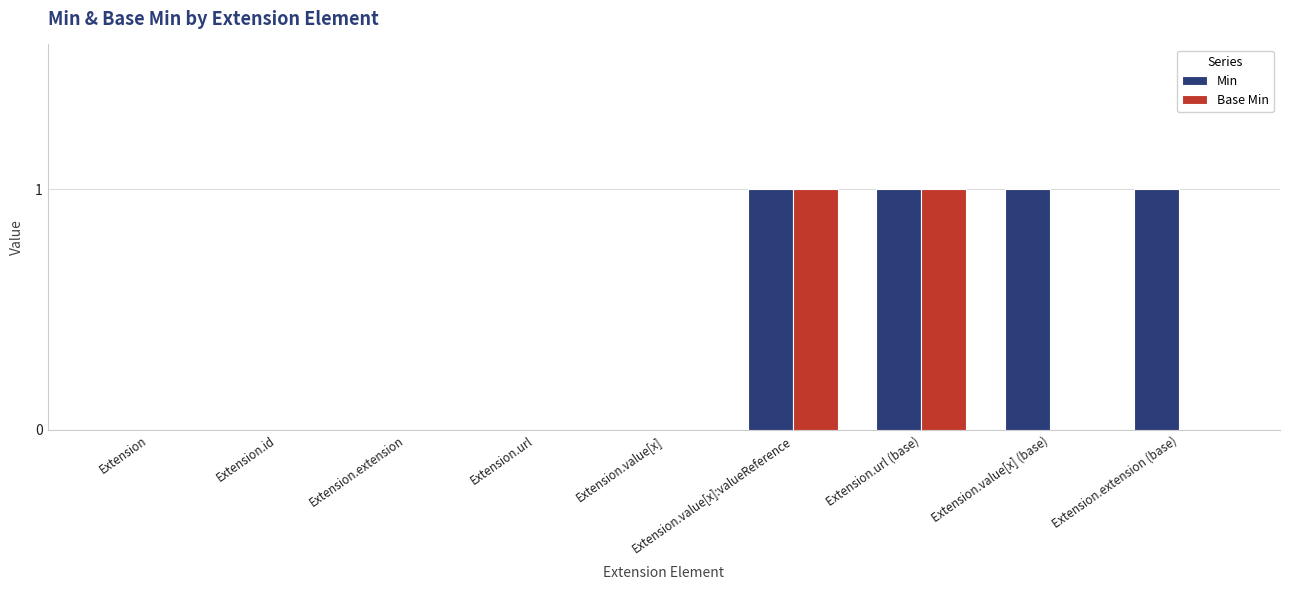

Reading left to right, extract all data points from this chart.

Min: Extension=0	Extension.id=0	Extension.extension=0	Extension.url=0	Extension.value[x]=0	Extension.value[x]:valueReference=1	Extension.url (base)=1	Extension.value[x] (base)=1	Extension.extension (base)=1
Base Min: Extension=0	Extension.id=0	Extension.extension=0	Extension.url=0	Extension.value[x]=0	Extension.value[x]:valueReference=1	Extension.url (base)=1	Extension.value[x] (base)=0	Extension.extension (base)=0